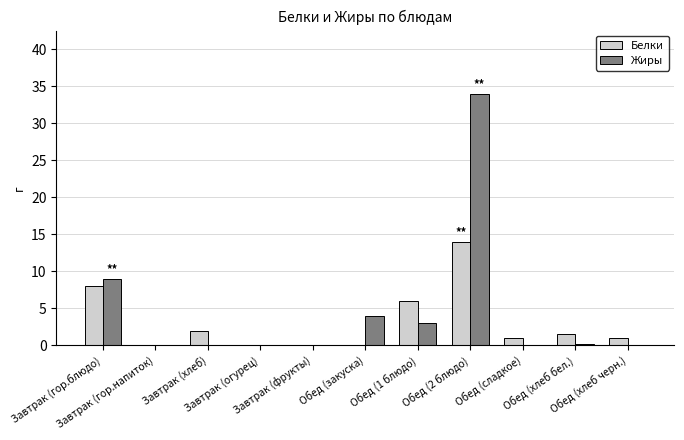

Which series has the widest spread of values?

Жиры